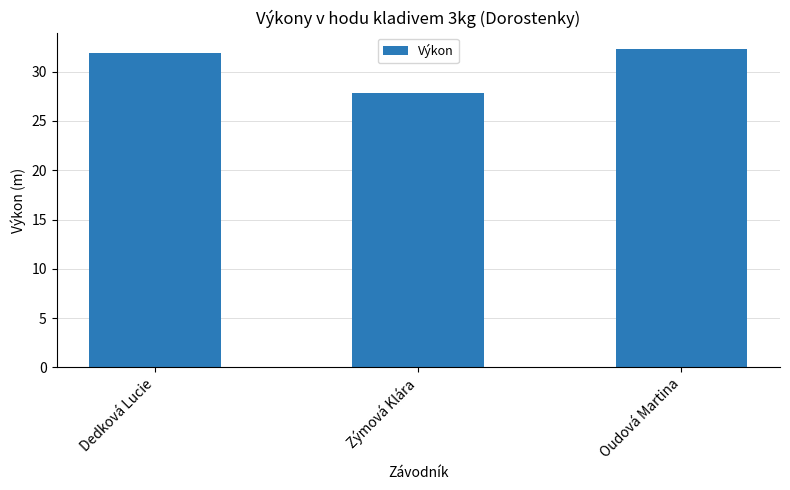

Reading left to right, extract all data points from this chart.

31.9	27.8	32.3